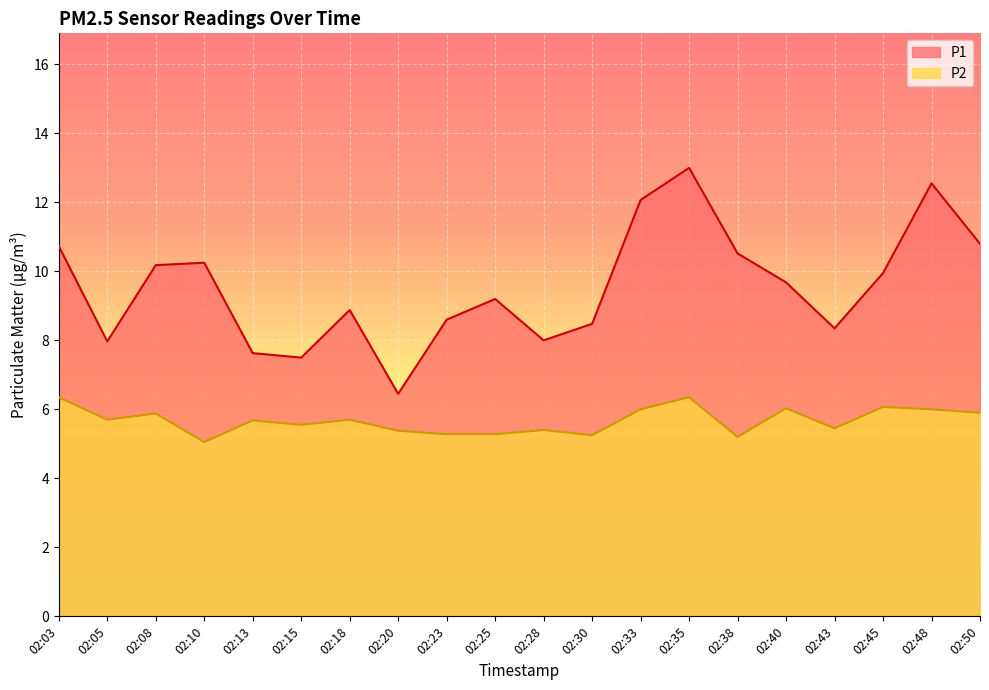

Which has a higher value, 02:48 or 02:03?

02:48